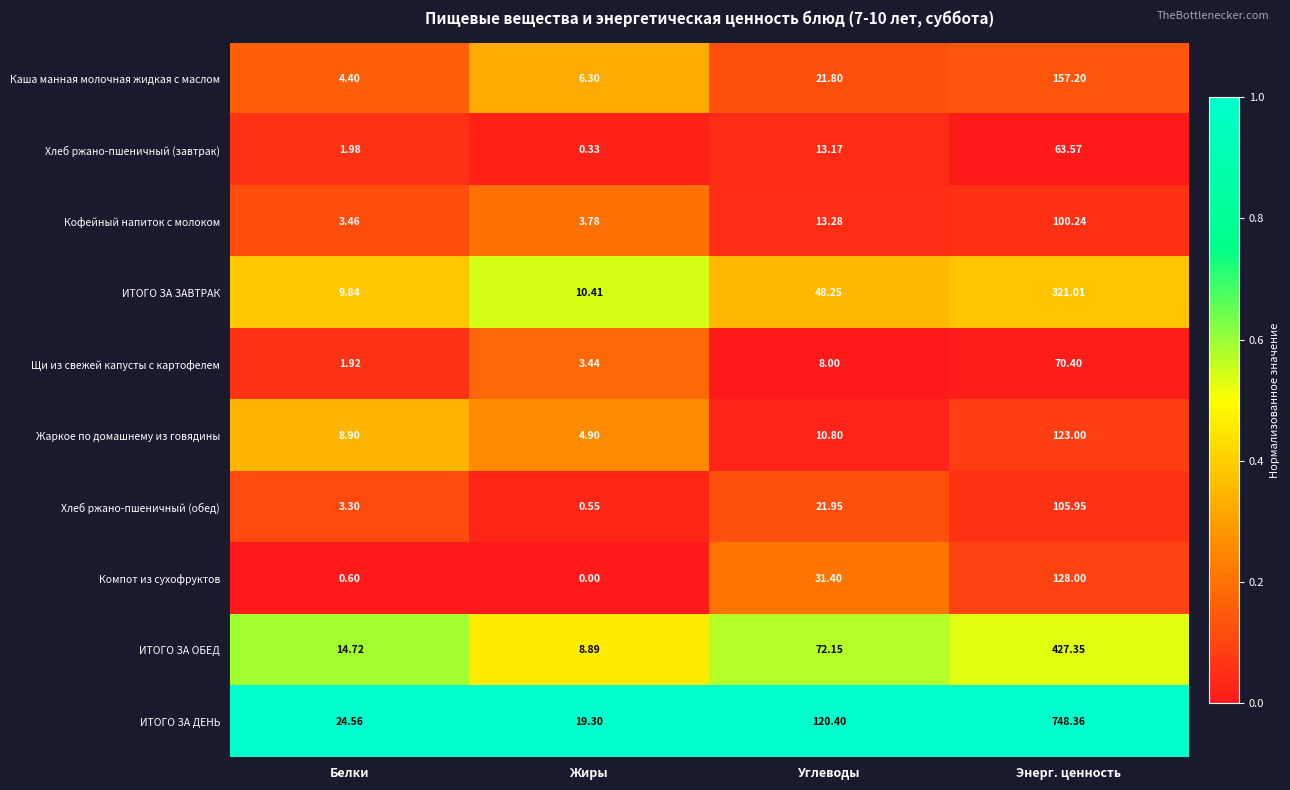

List the labels in order of Компот из сухофруктов value, largest first.

Энерг. ценность, Углеводы, Белки, Жиры